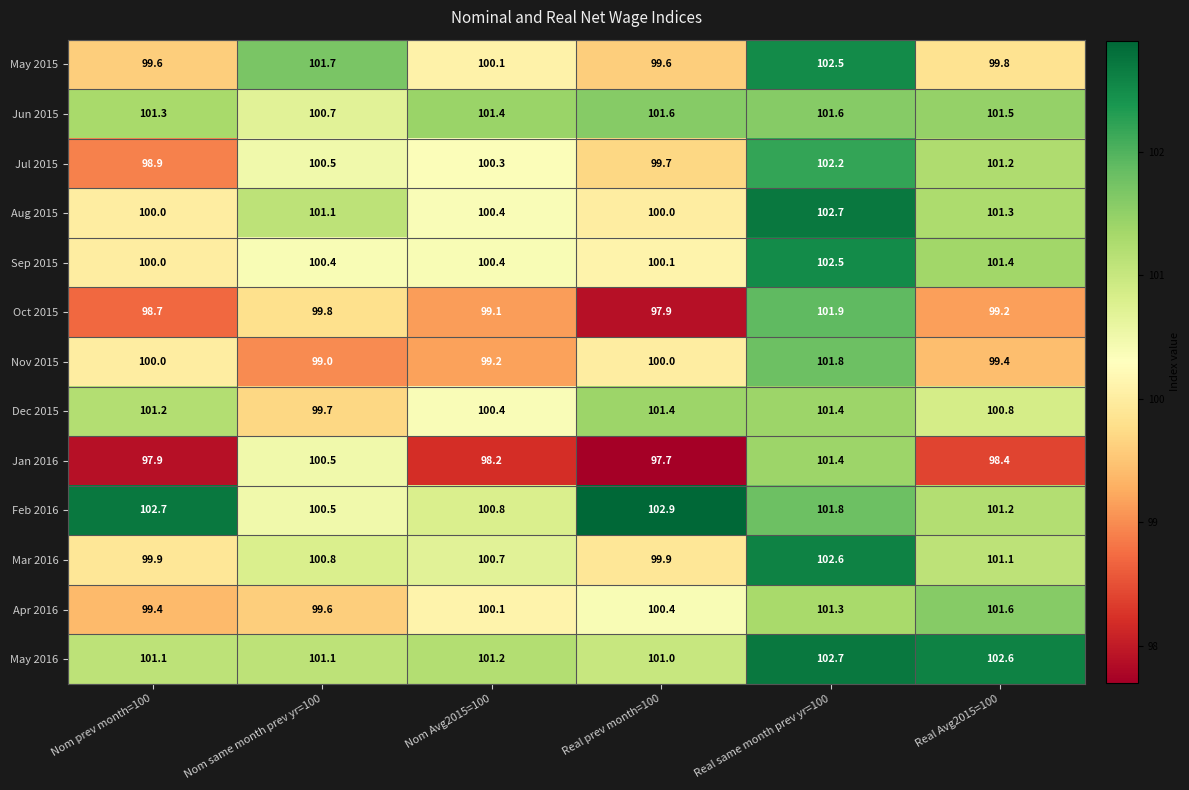

List the labels in order of Jul 2015 value, smallest first.

Nom prev month=100, Real prev month=100, Nom Avg2015=100, Nom same month prev yr=100, Real Avg2015=100, Real same month prev yr=100